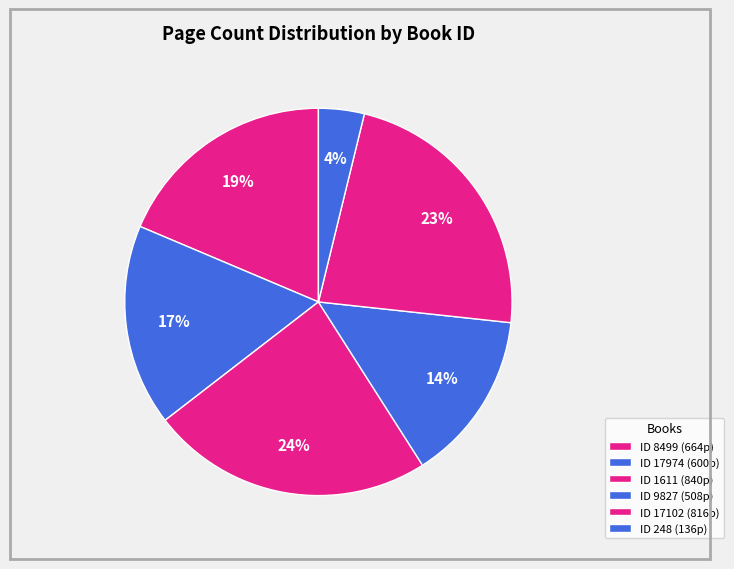

Which slice is the smallest?

248